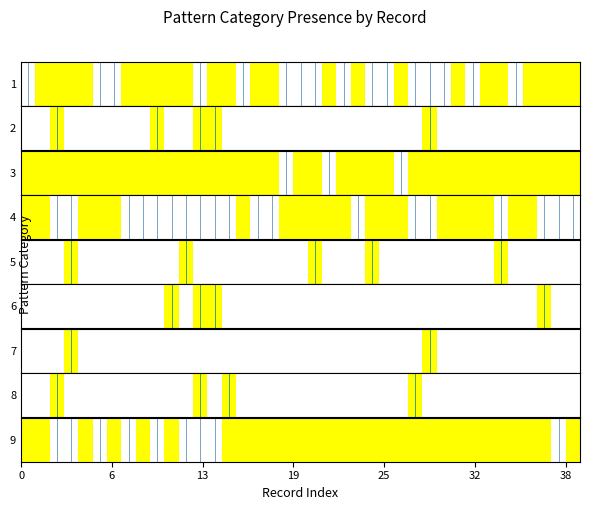

What is the difference between the maximum and minimum values?

1